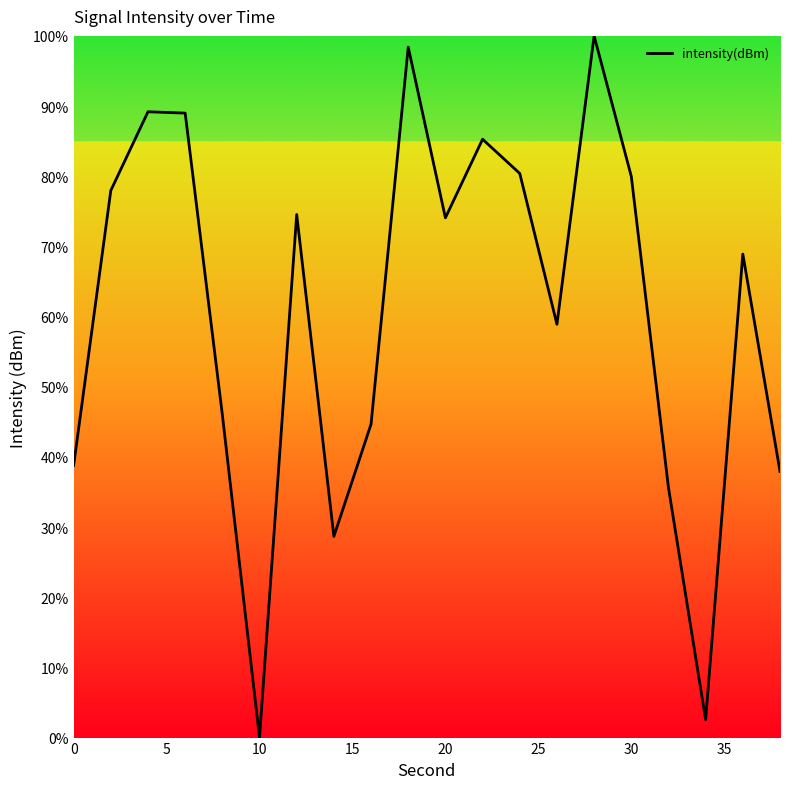

What is the maximum value shown in the chart?

100.0